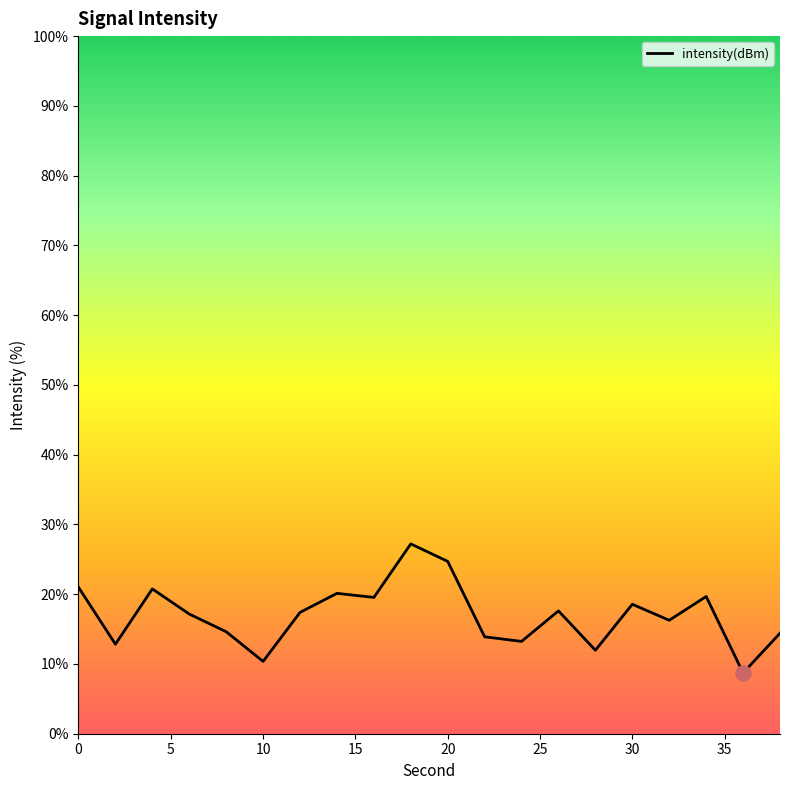

Between 10 and 20, which is larger?

20